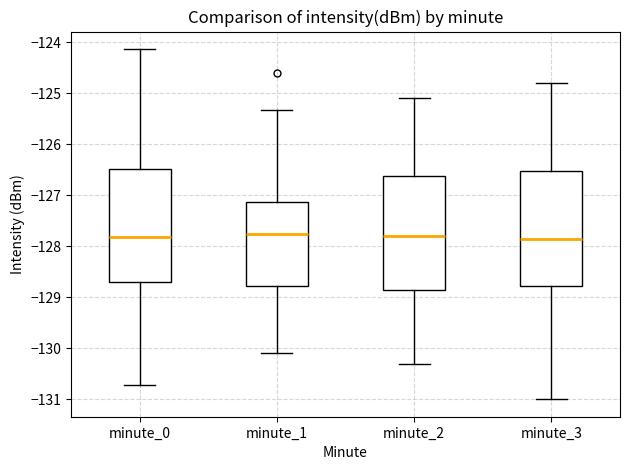

Reading left to right, read every box against the y-axis: the position of its median line, the range the box covers, and the ends of its whiskers. The values are not printed on the chart, so give them approximately, as read against the axis.

minute_0: median -127.8, box -128.7 to -126.5, whiskers -130.7 to -124.1
minute_1: median -127.8, box -128.8 to -127.1, whiskers -130.1 to -125.3
minute_2: median -127.8, box -128.8 to -126.6, whiskers -130.3 to -125.1
minute_3: median -127.8, box -128.8 to -126.5, whiskers -131.0 to -124.8